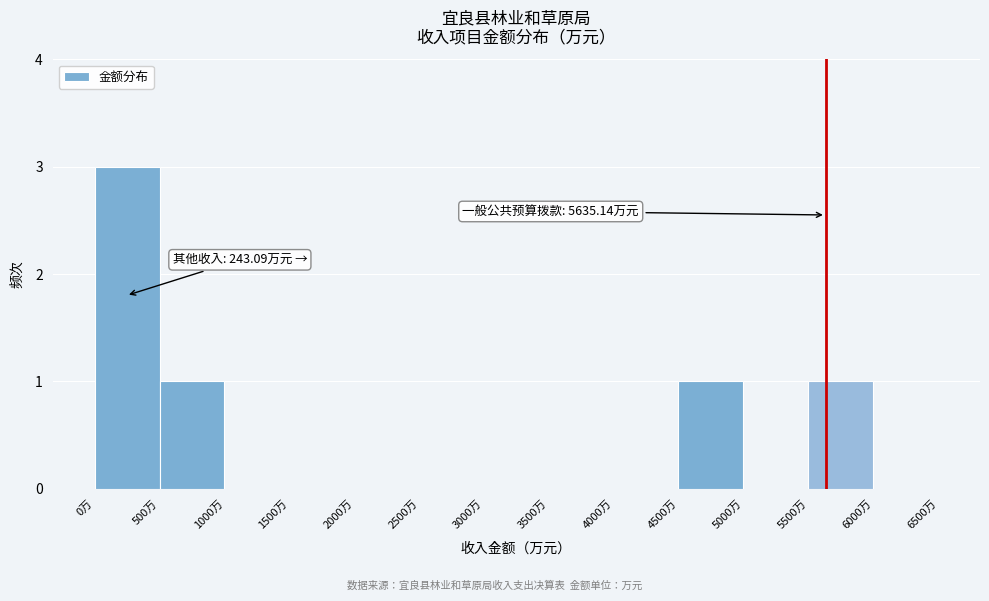

Which range on the x-axis has the tallest bar?

0 to 500